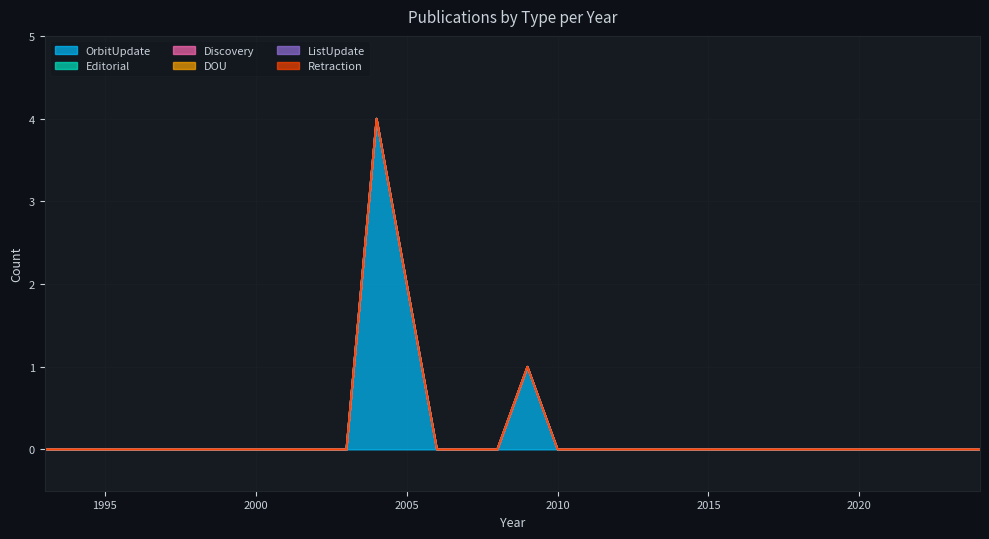

Which series has the largest total across all categories?

OrbitUpdate